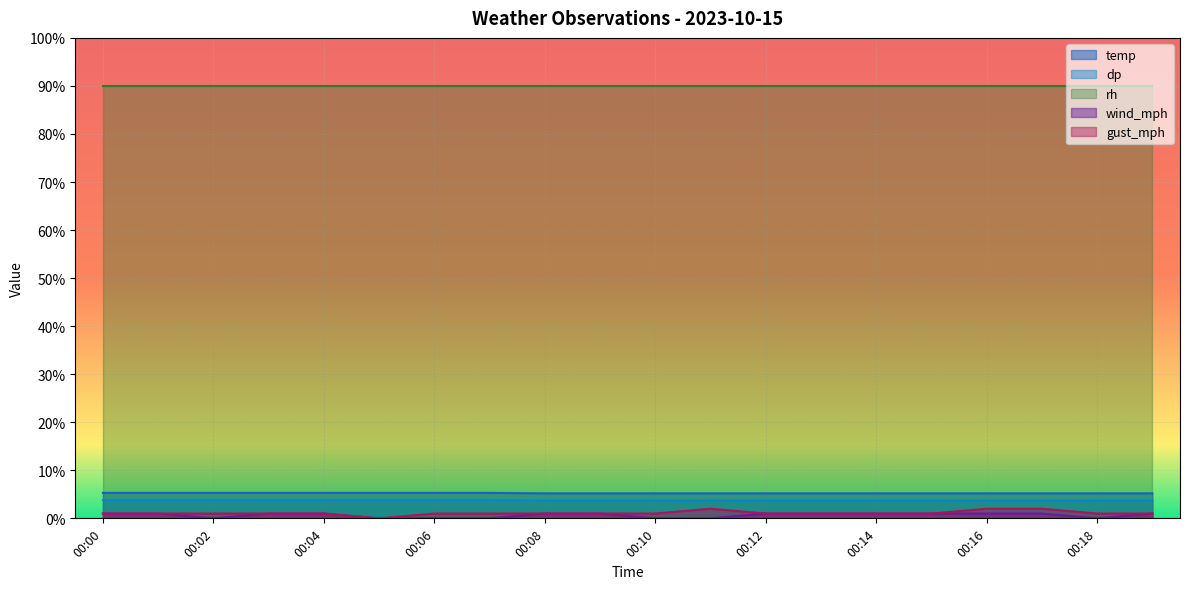

List the labels in order of dp value, smallest first.

00:08, 00:09, 00:10, 00:11, 00:12, 00:13, 00:14, 00:15, 00:16, 00:17, 00:18, 00:19, 00:00, 00:01, 00:02, 00:03, 00:04, 00:05, 00:06, 00:07